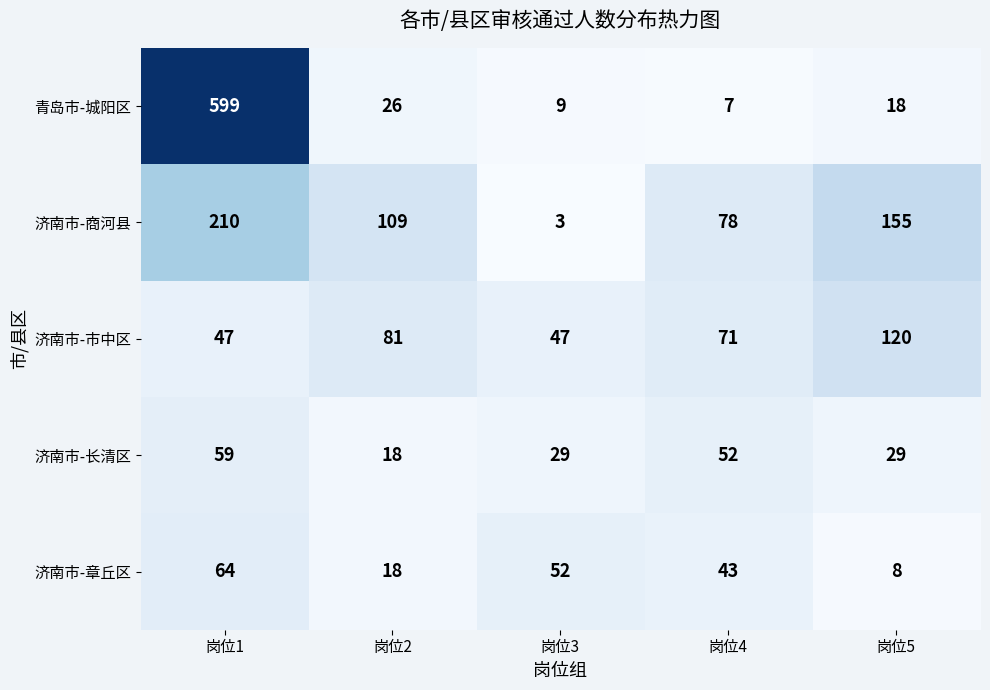

Reading right to left, what are all the values shown in this chart?

青岛市-城阳区: 岗位5=18	岗位4=7	岗位3=9	岗位2=26	岗位1=599
济南市-商河县: 岗位5=155	岗位4=78	岗位3=3	岗位2=109	岗位1=210
济南市-市中区: 岗位5=120	岗位4=71	岗位3=47	岗位2=81	岗位1=47
济南市-长清区: 岗位5=29	岗位4=52	岗位3=29	岗位2=18	岗位1=59
济南市-章丘区: 岗位5=8	岗位4=43	岗位3=52	岗位2=18	岗位1=64